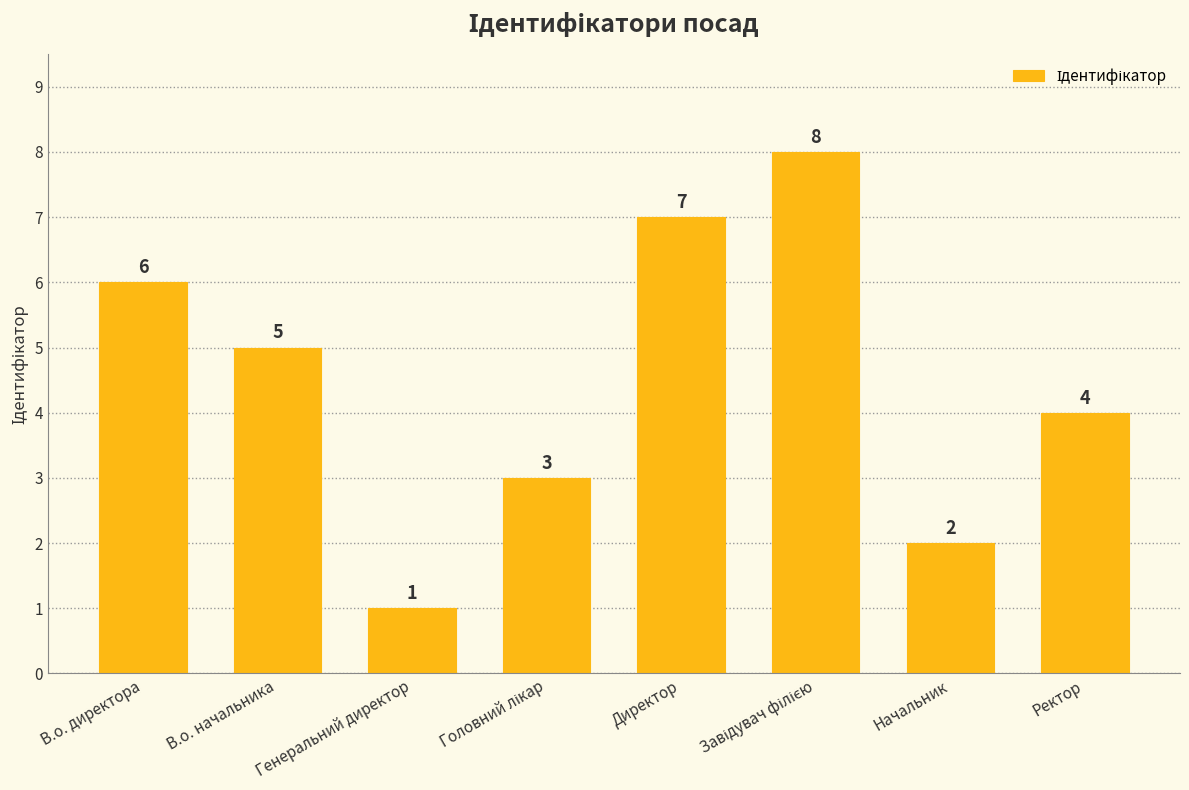

Reading left to right, what are all the values shown in this chart?

6	5	1	3	7	8	2	4